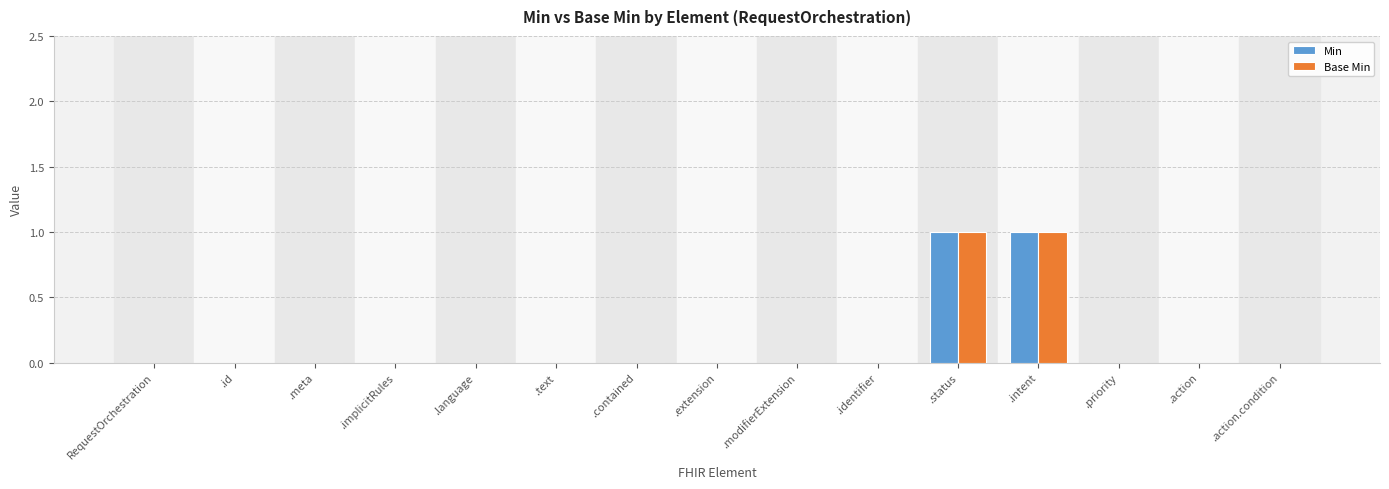

Reading right to left, list all the values displayed in this chart.

Min: .action.condition=0	.action=0	.priority=0	.intent=1	.status=1	.identifier=0	.modifierExtension=0	.extension=0	.contained=0	.text=0	.language=0	.implicitRules=0	.meta=0	.id=0	RequestOrchestration=0
Base Min: .action.condition=0	.action=0	.priority=0	.intent=1	.status=1	.identifier=0	.modifierExtension=0	.extension=0	.contained=0	.text=0	.language=0	.implicitRules=0	.meta=0	.id=0	RequestOrchestration=0